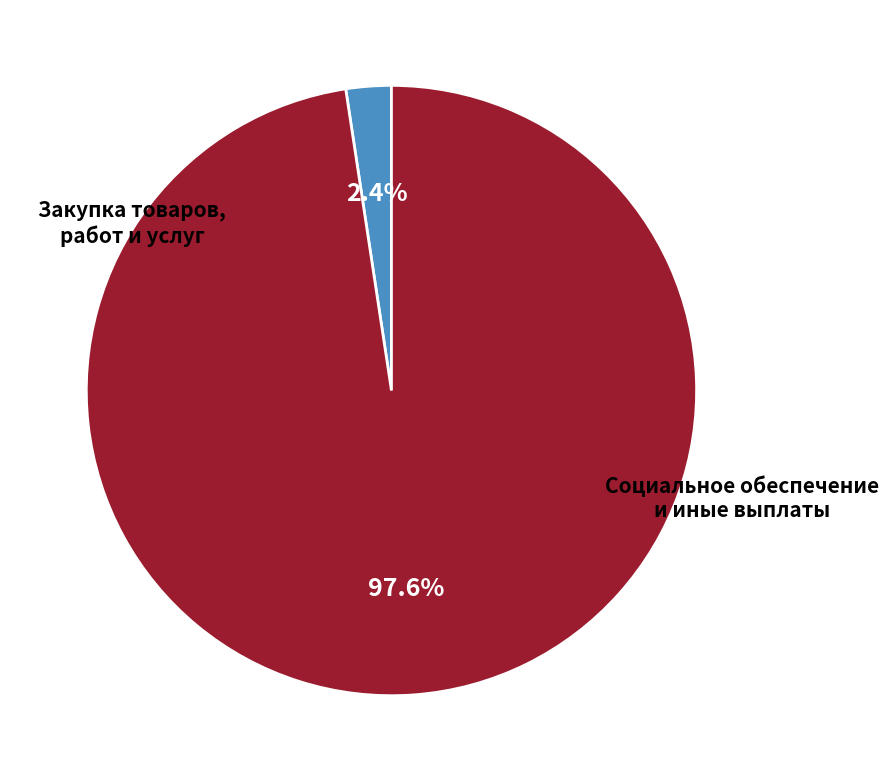

Is it true that Социальное обеспечение и иные выплаты is 89% of the pie?

False